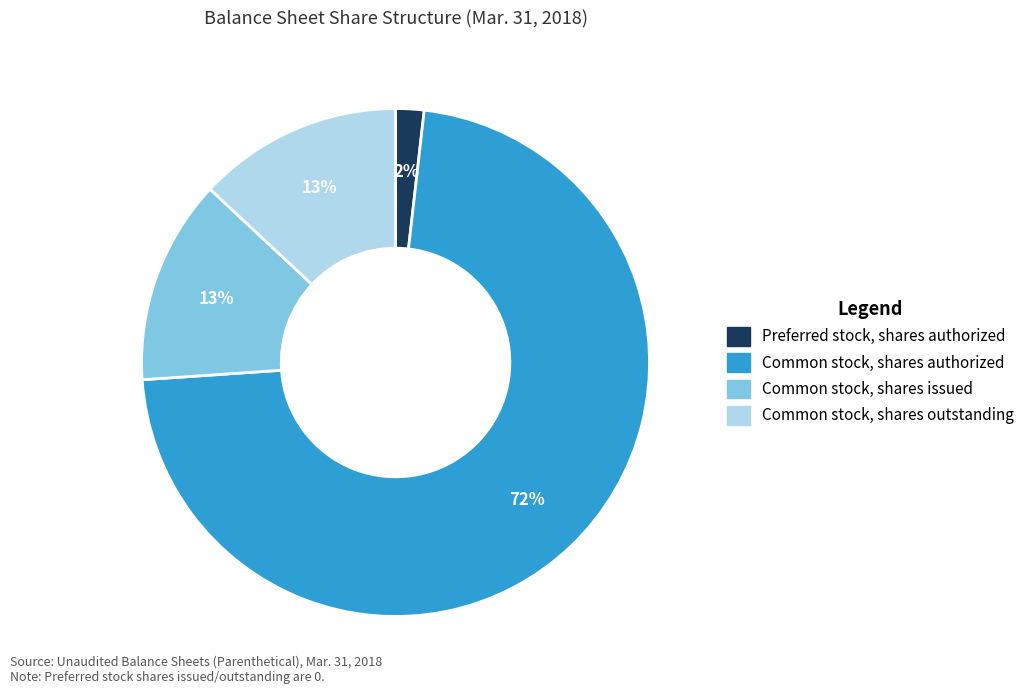

To the nearest percent, what is the average slice percentage?

25%